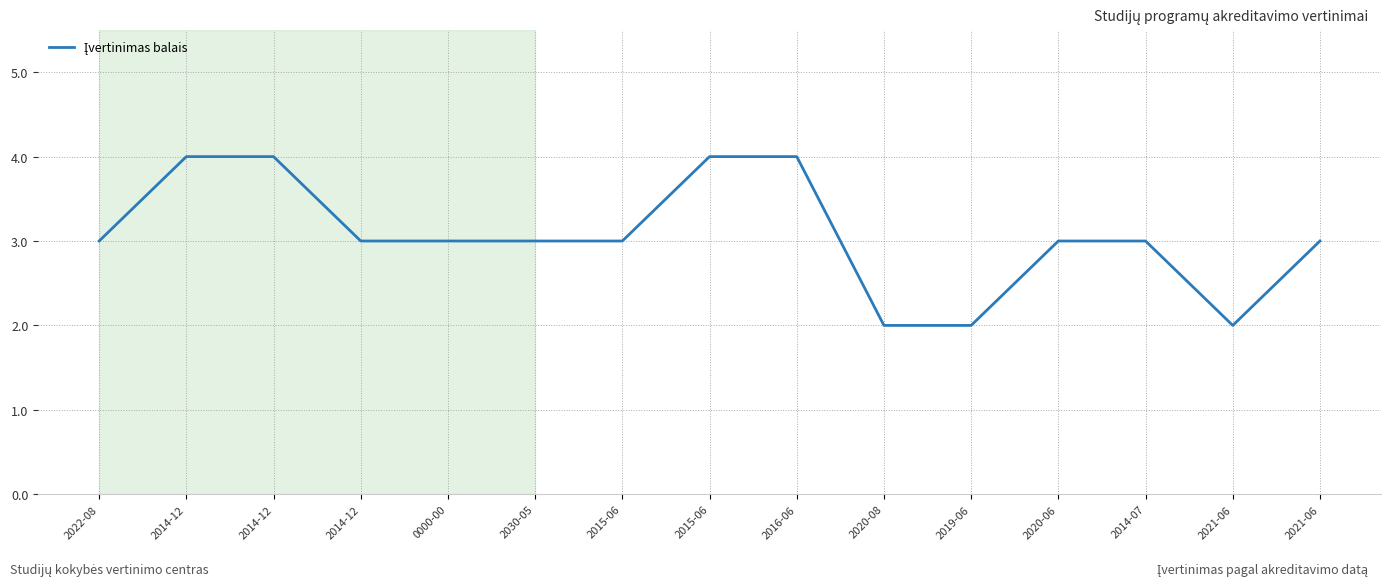

Which label corresponds to the smallest value in the chart?

2020-08